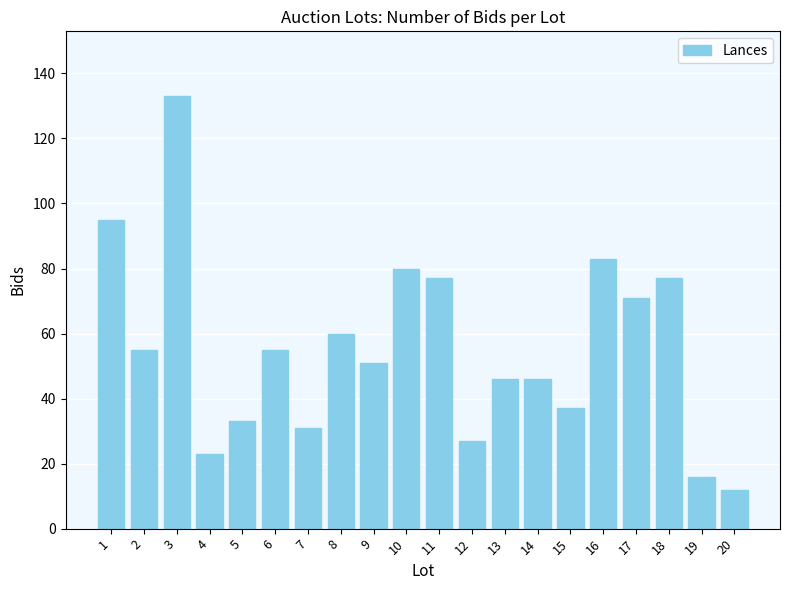

True or false: the data shows 95 at 1.

True